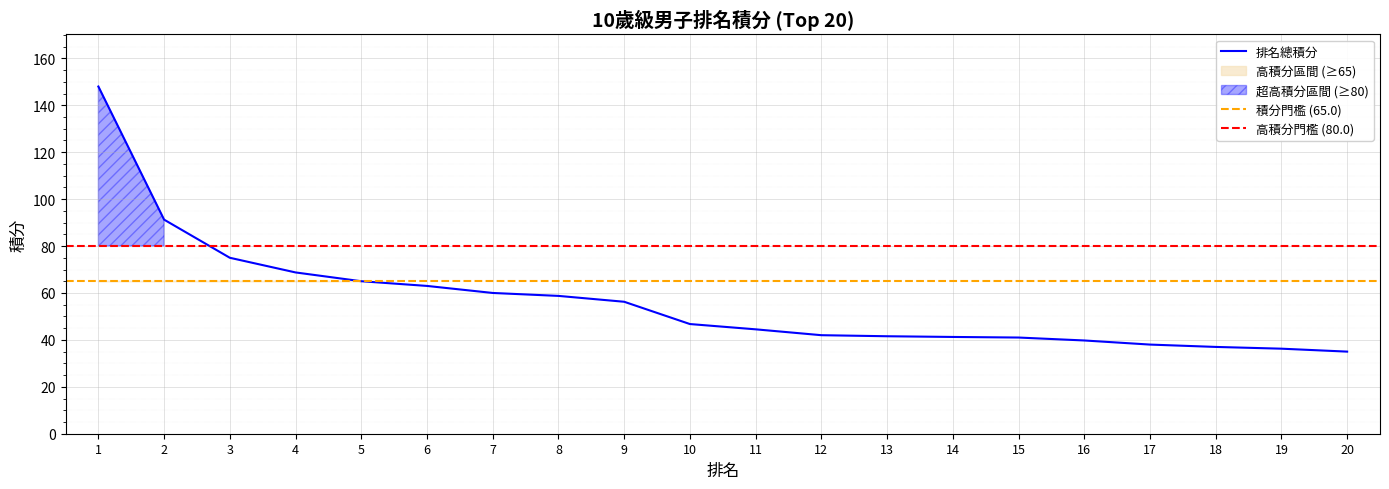

Which category has the lowest value across all series?

20